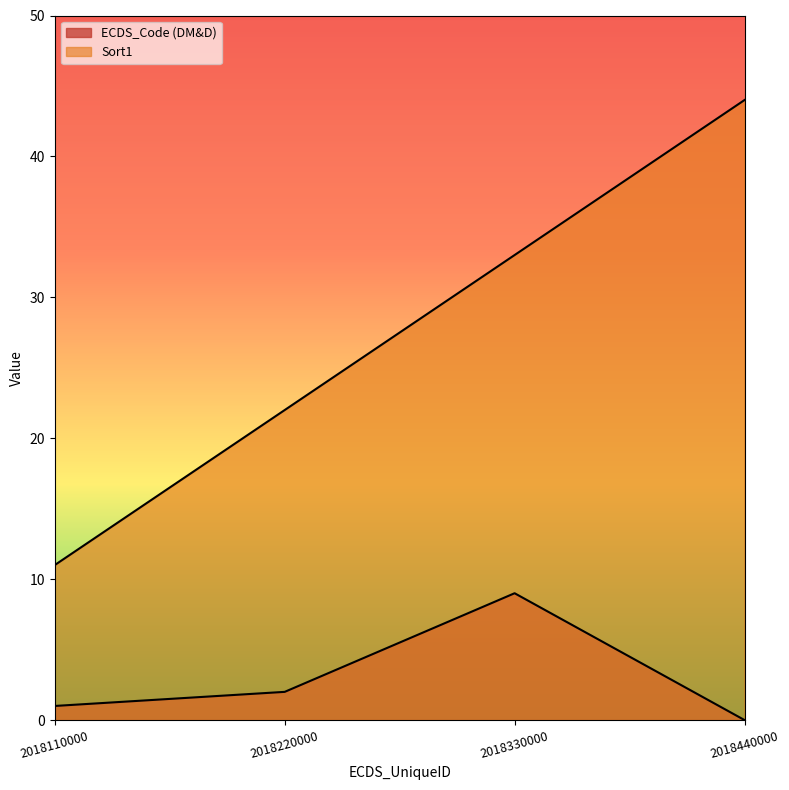

Rank the series by their maximum value, from lowest to highest.

ECDS_Code (DM&D), Sort1